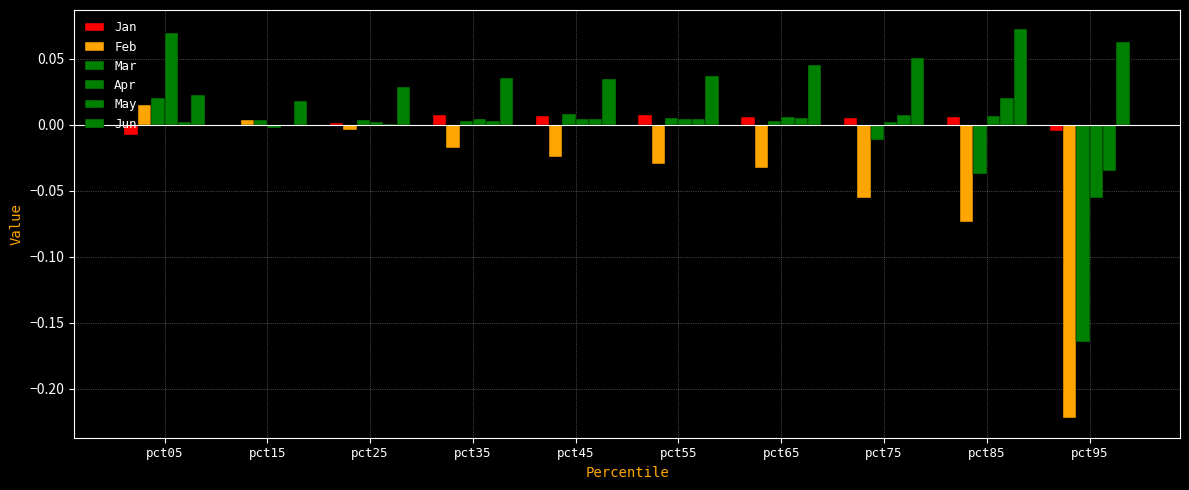

What is the minimum value shown in the chart?

-0.2